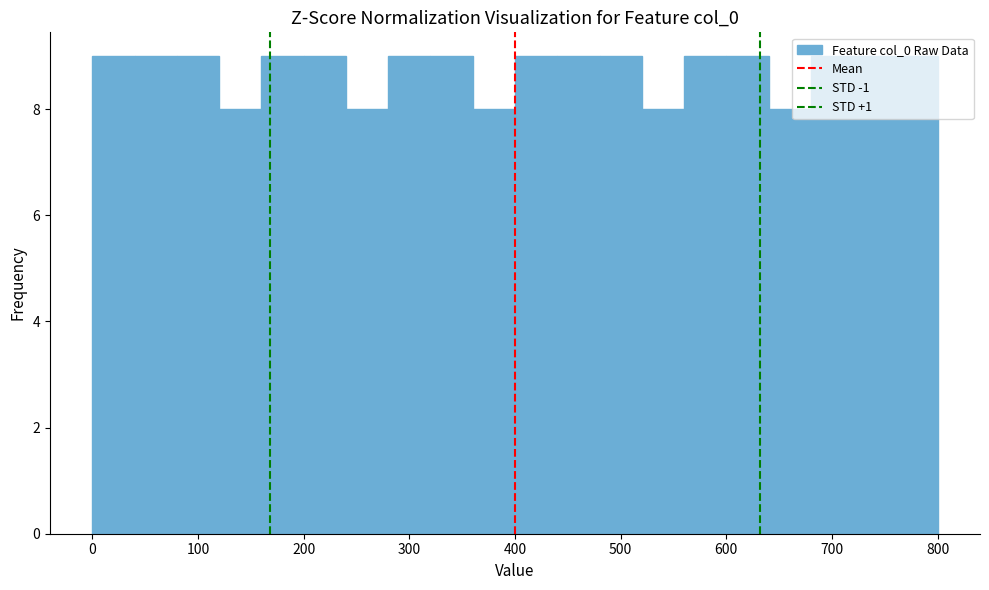

Reading left to right, transcribe this chart: for each bar, give the range it covers on the x-axis and its height. The values are not printed on the chart, so give them approximately, as read against the axis.

0 to 40: 9
40 to 80: 9
80 to 120: 9
120 to 160: 8
160 to 200: 9
200 to 240: 9
240 to 280: 8
280 to 320: 9
320 to 360: 9
360 to 400: 8
400 to 440: 9
440 to 480: 9
480 to 520: 9
520 to 560: 8
560 to 600: 9
600 to 640: 9
640 to 680: 8
680 to 720: 9
720 to 760: 9
760 to 800: 9